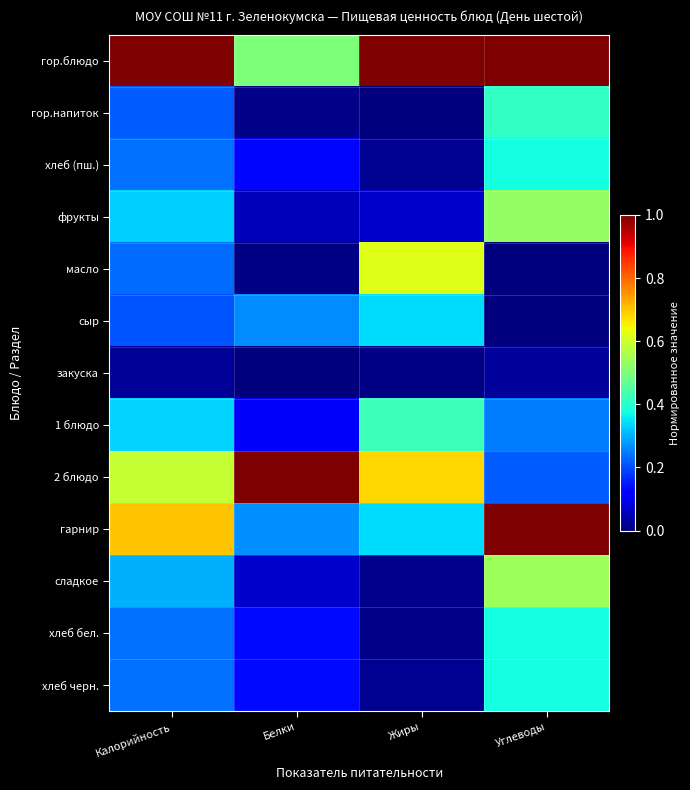

What is the maximum value shown in the chart?

1.0